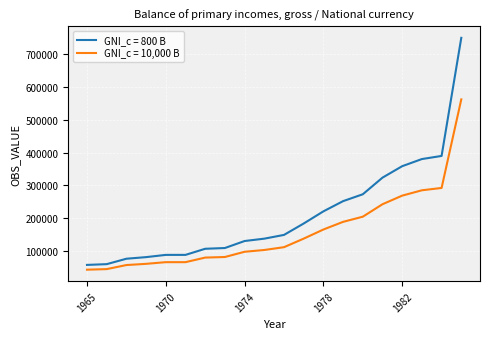

How many lines are shown in the chart?

2